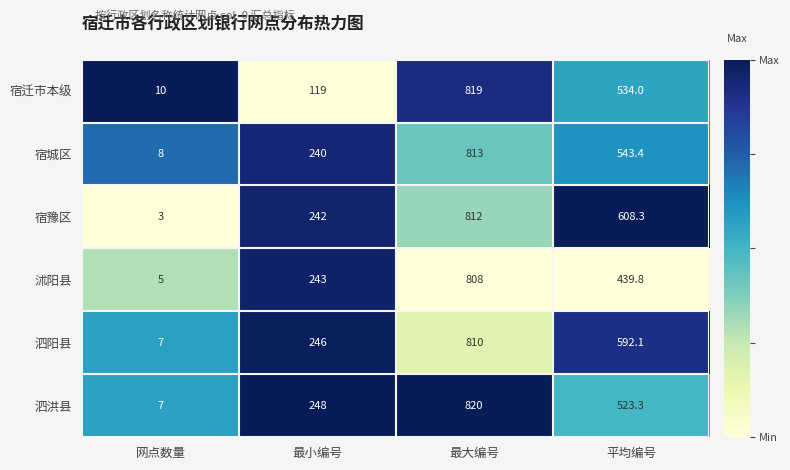

Is it true that 泗洪县 equals 1112.2 at 最大编号?

False